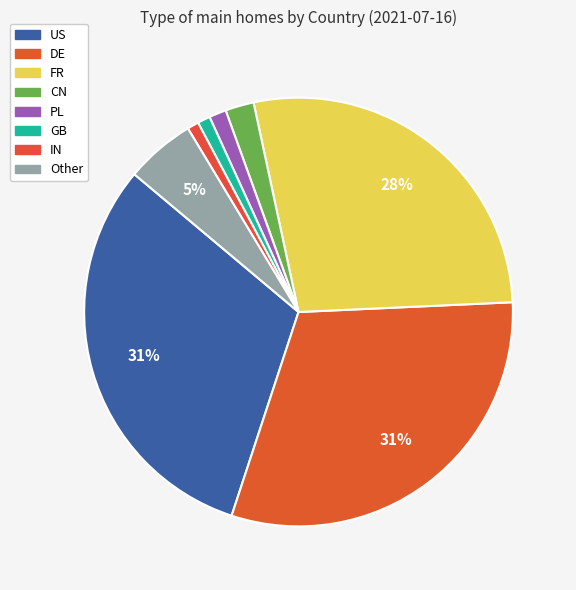

How many slices are in this pie chart?

8